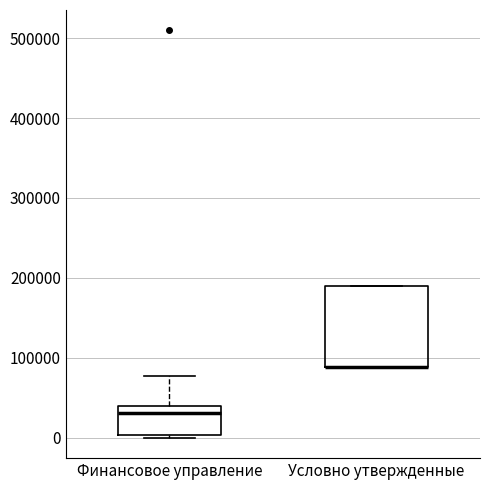

Which box is the tallest, from its lower edge to its upper edge?

Условно утвержденные